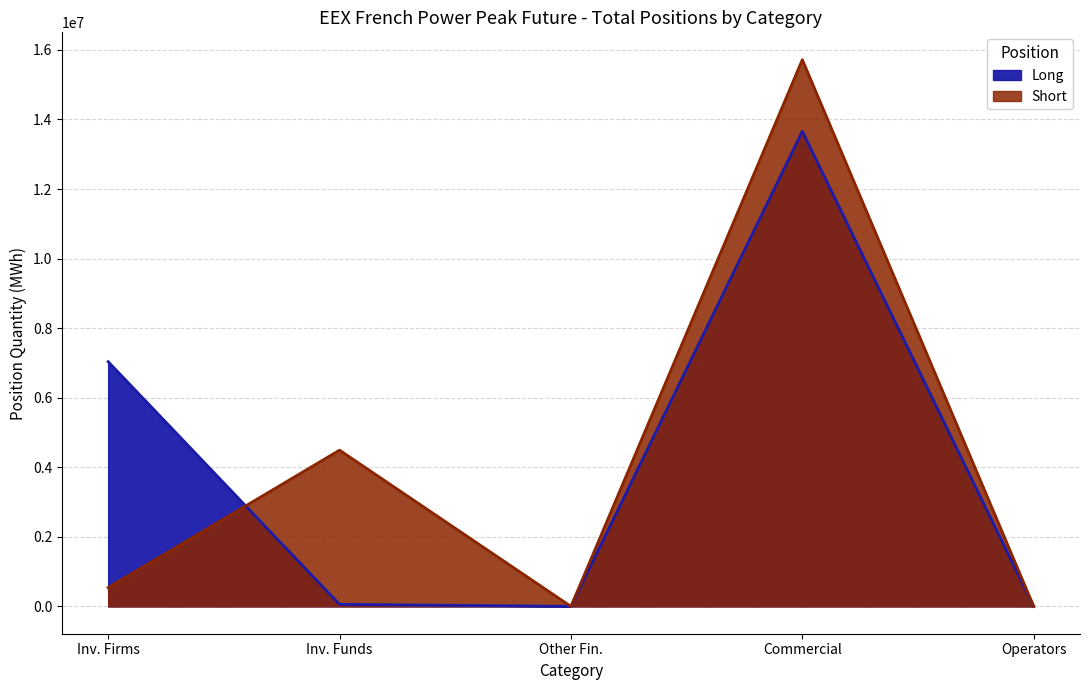

What is the label of the 5th point from the right?

Inv. Firms